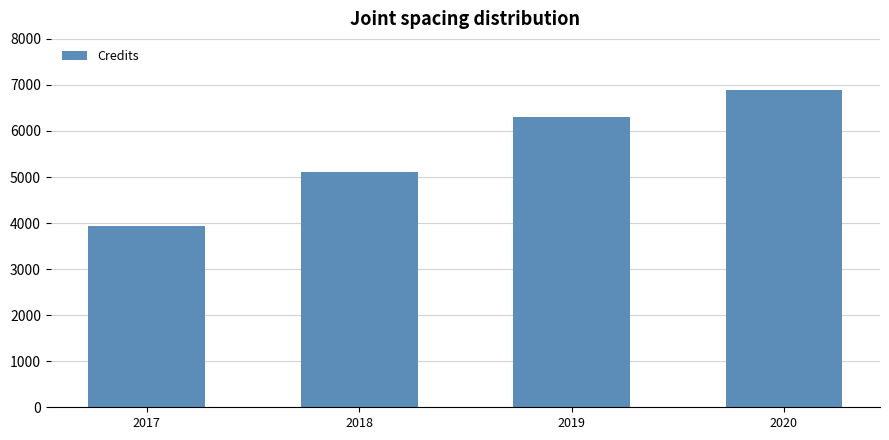

True or false: the data shows 6731.1 at 2018.

False